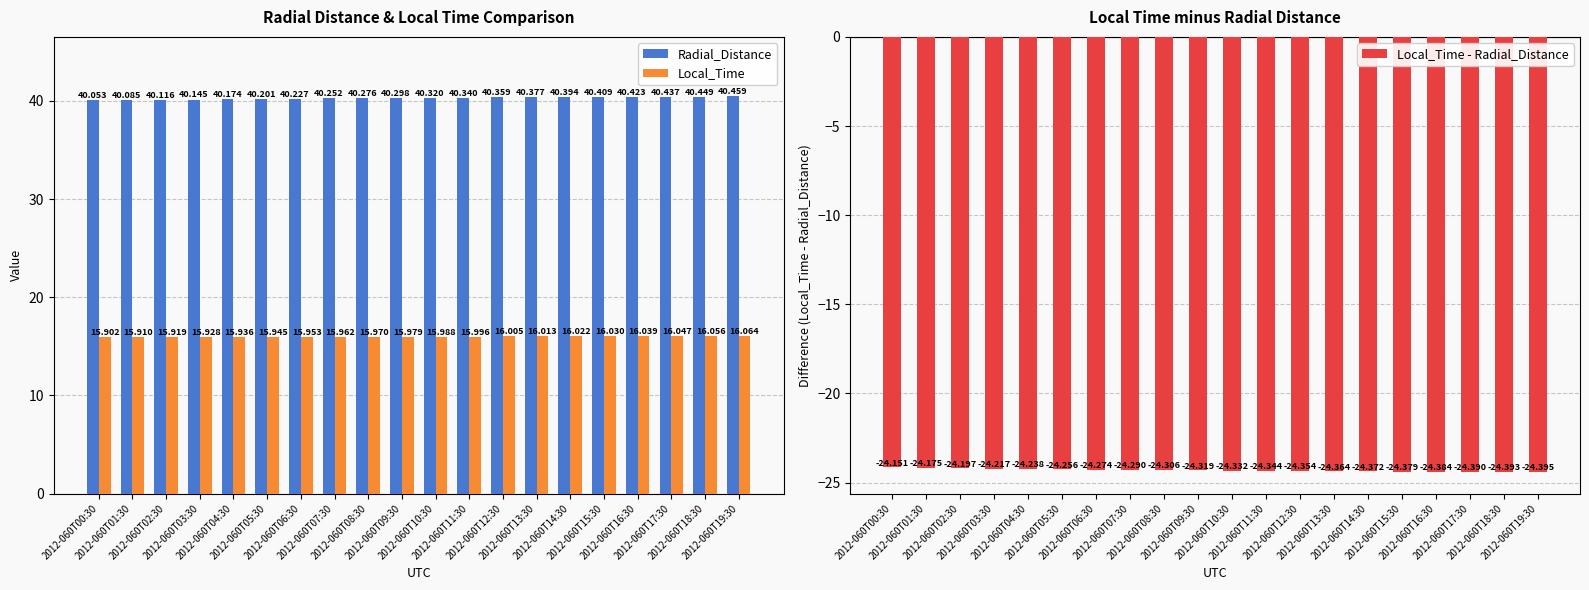

What is the label of the 7th bar from the left?

2012-060T06:30